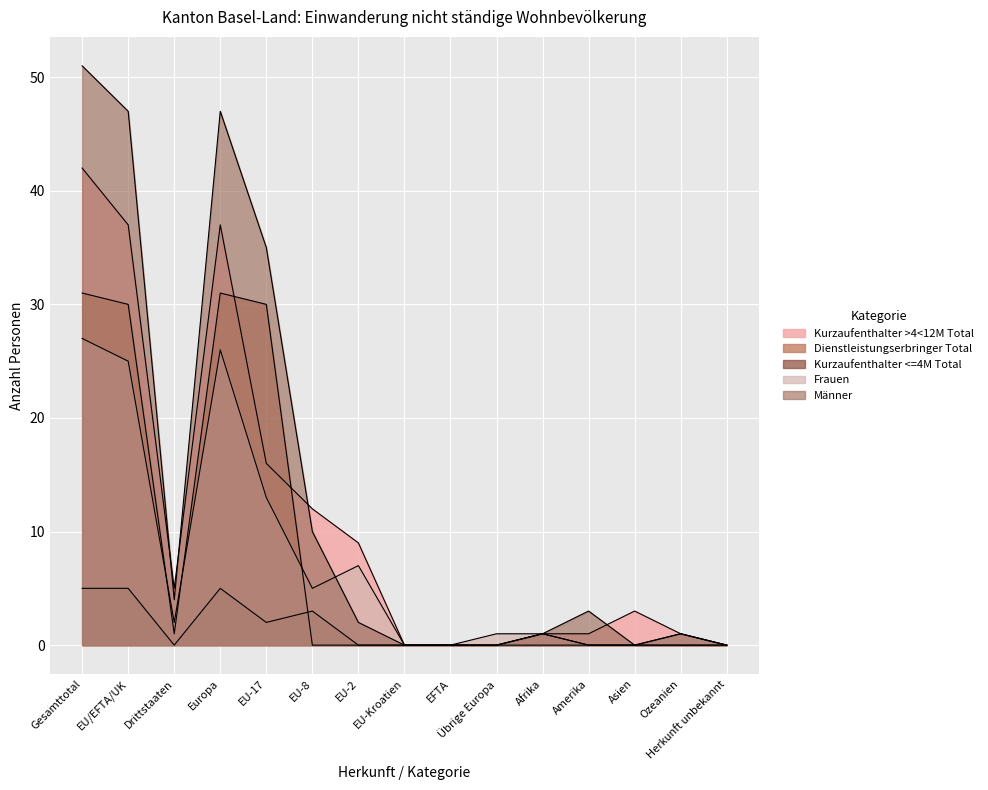

Where is the first local minimum for Männer?

Drittstaaten